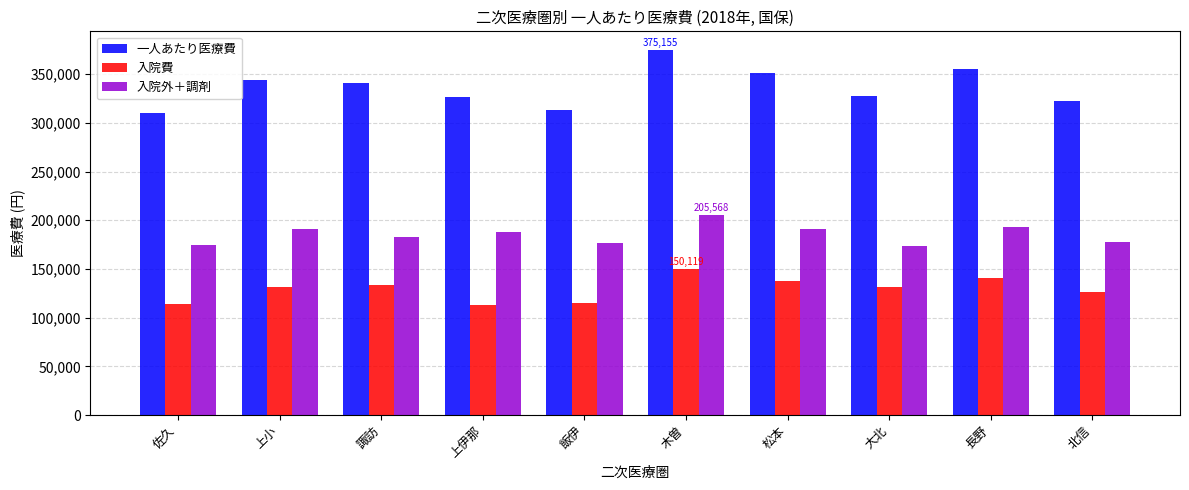

What is the difference between the second highest and minimum values in the 一人あたり医療費 series?

45421.6